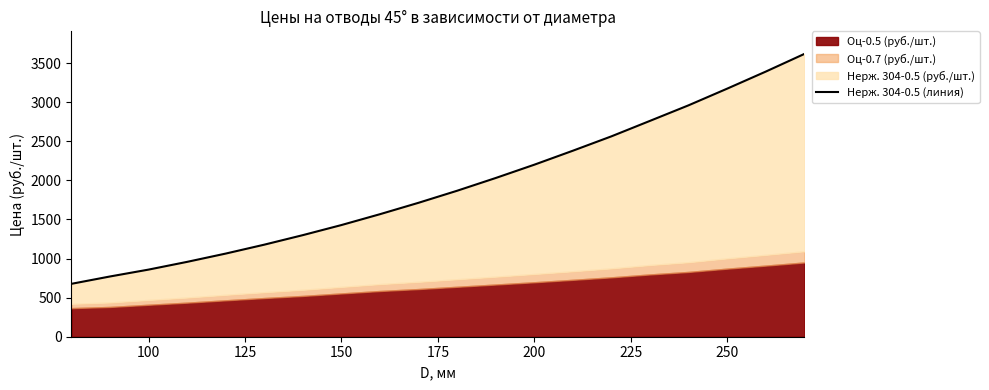

What is the difference between the second highest and second lowest values?

2621